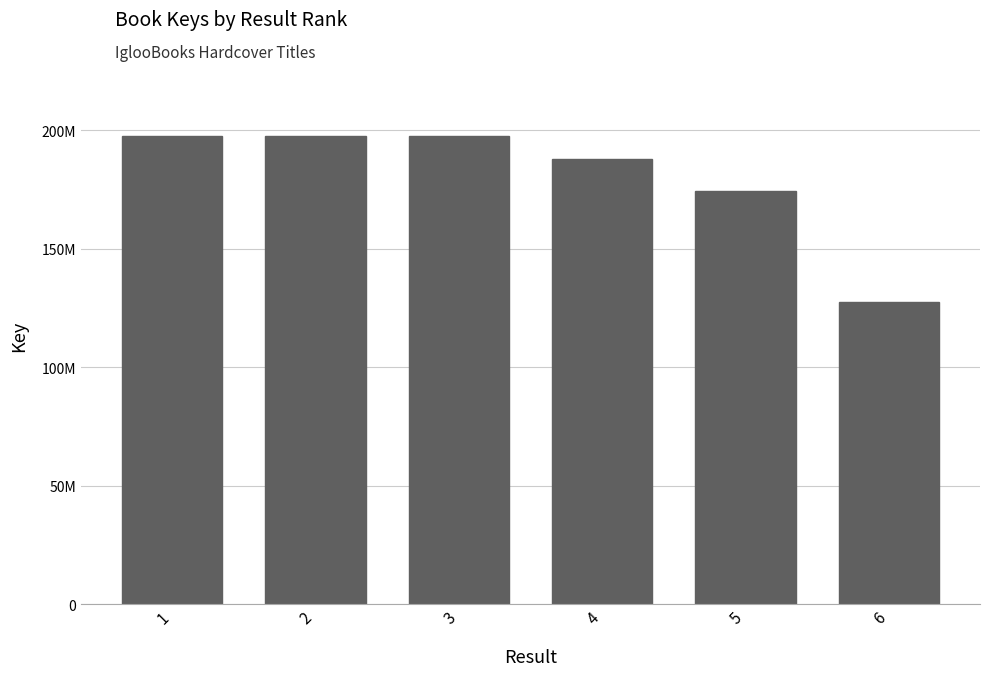

Rank the categories by value from lowest to highest.

6, 5, 4, 2, 1, 3